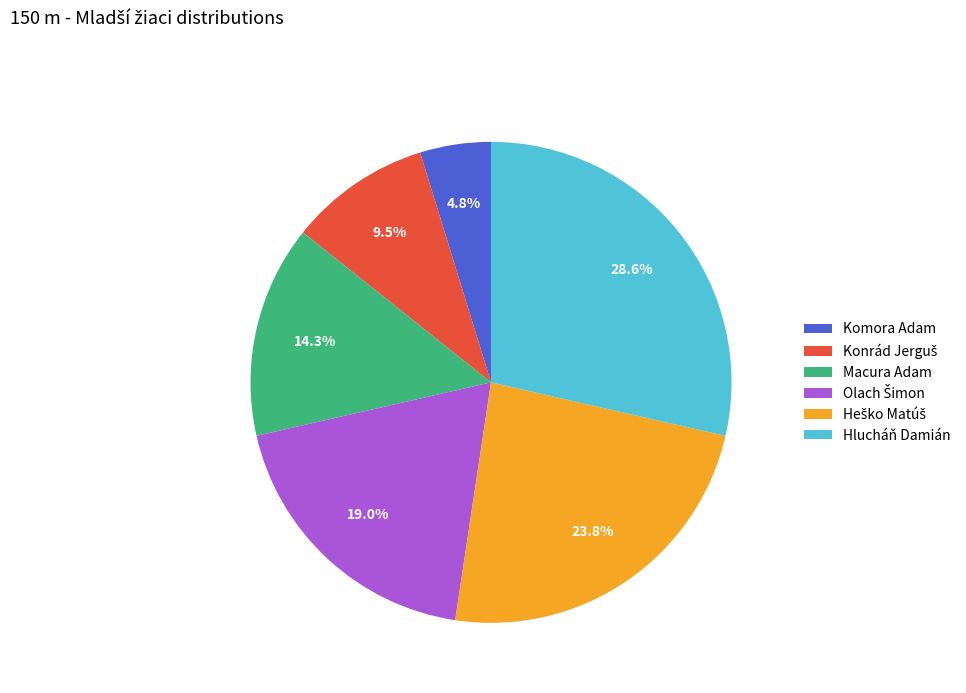

Which has a higher value, Macura Adam or Komora Adam?

Macura Adam